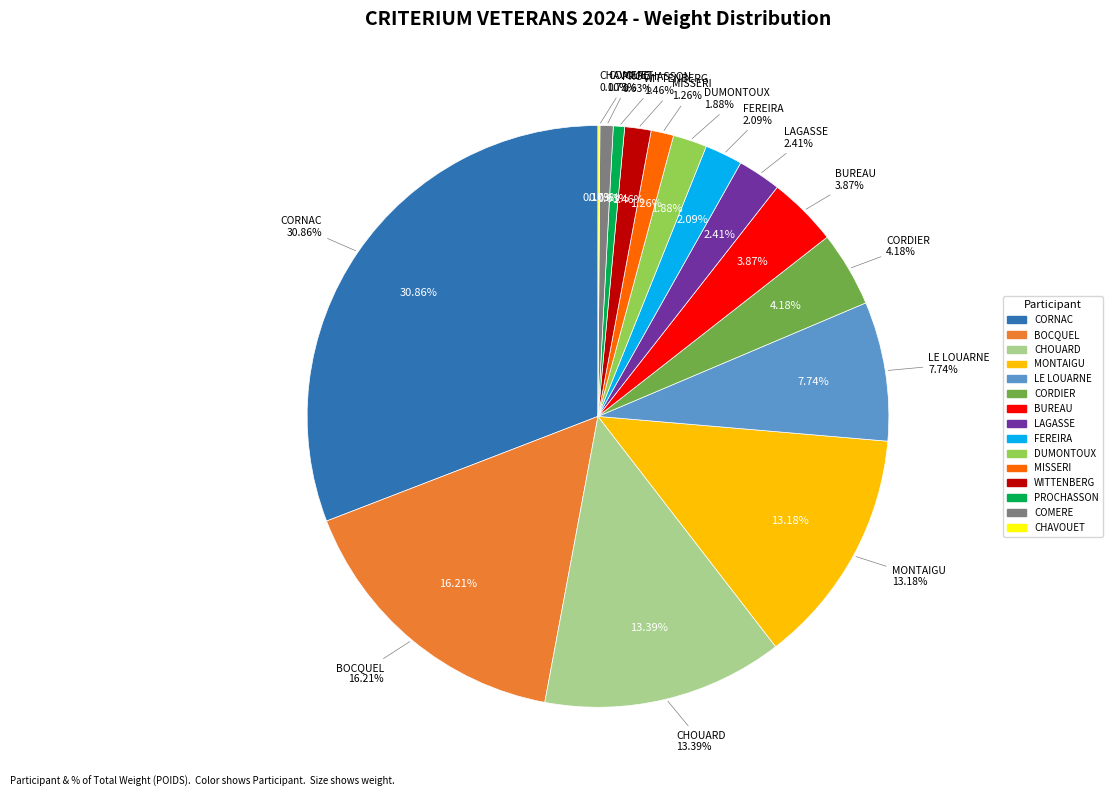

To the nearest percent, what portion does FEREIRA represent?

2%